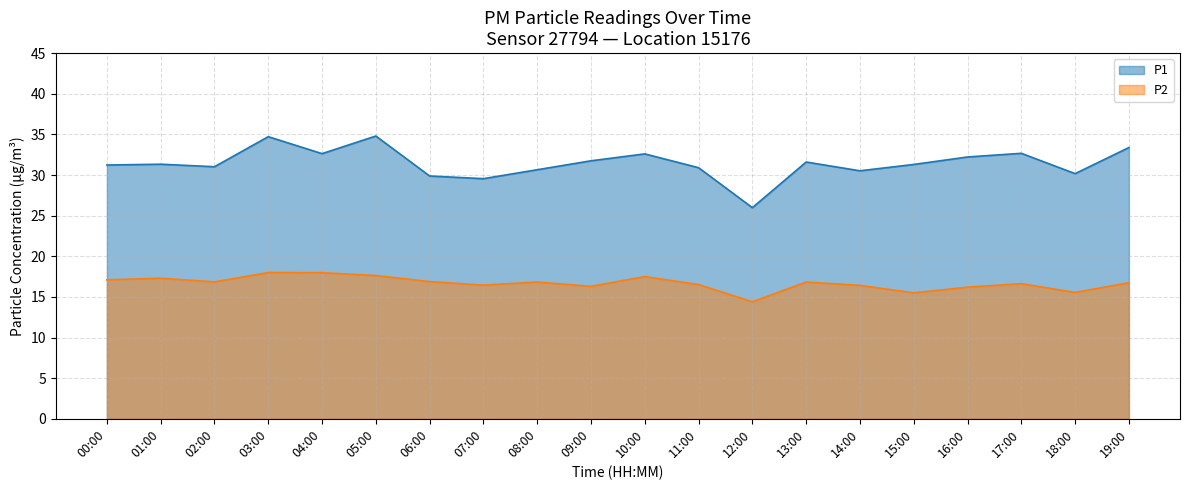

Rank the series at 16:00 from lowest to highest value.

P2, P1